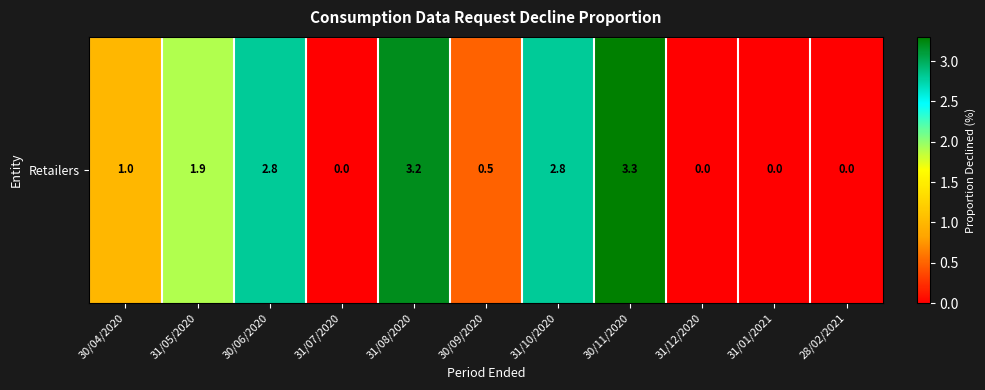

Where is the data nearest to the value 1?

30/04/2020